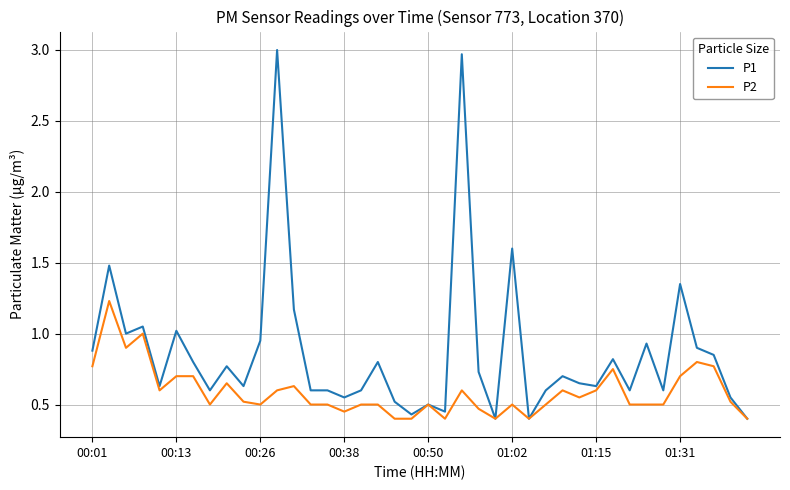

Rank the series by their average value, from highest to lowest.

P1, P2